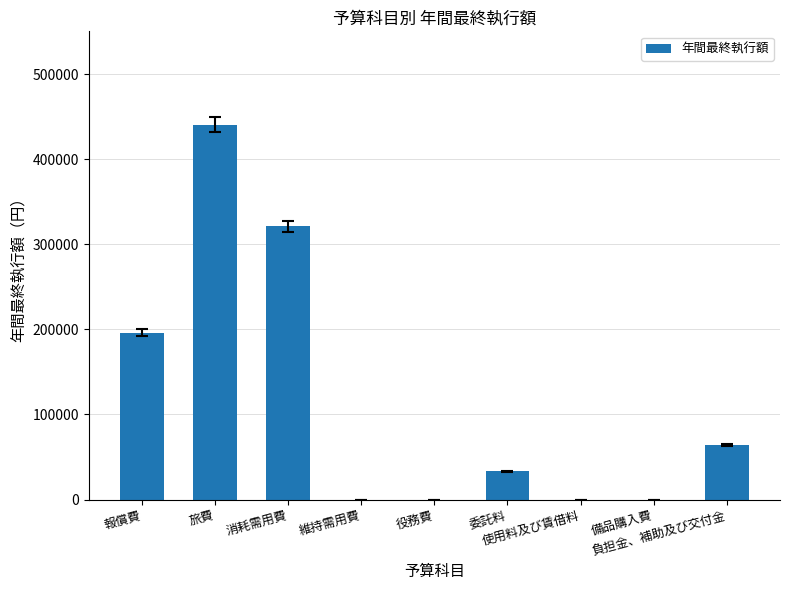

Where does the data first go above 33454?

報償費